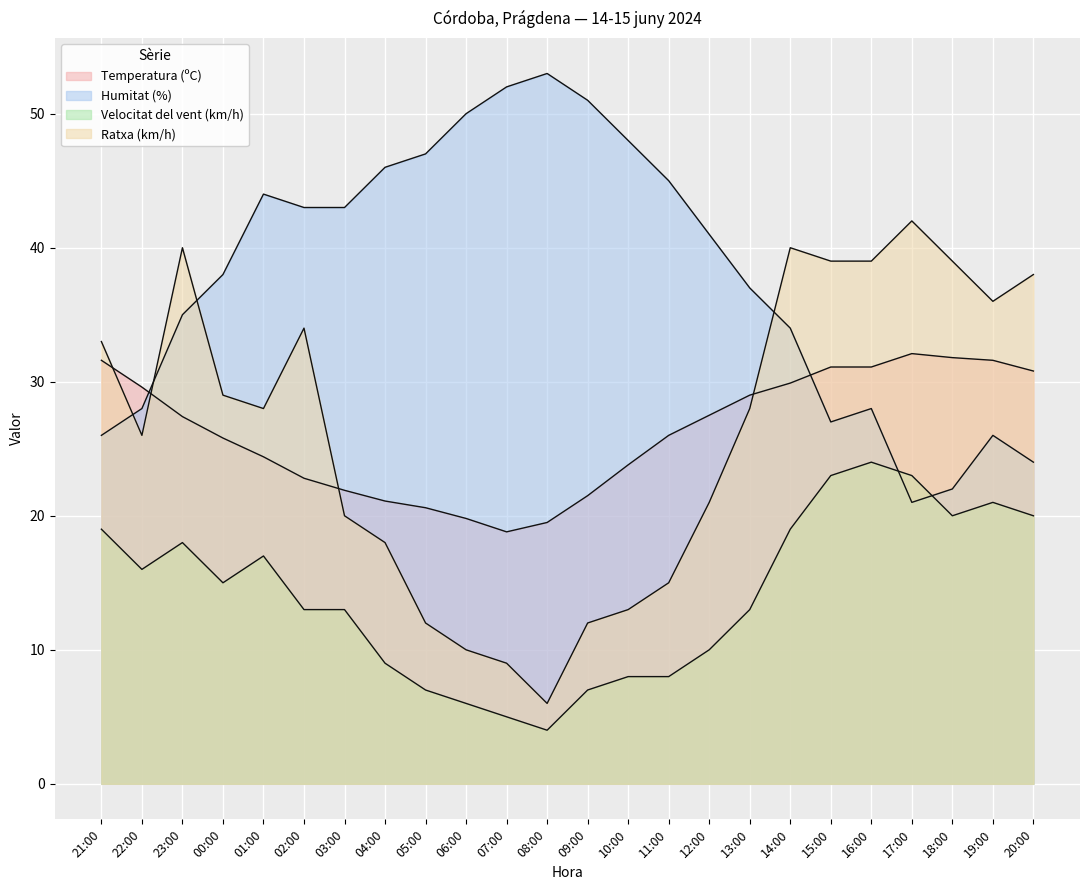

What is the approximate value of Temperatura (ºC) at 02:00?

22.8